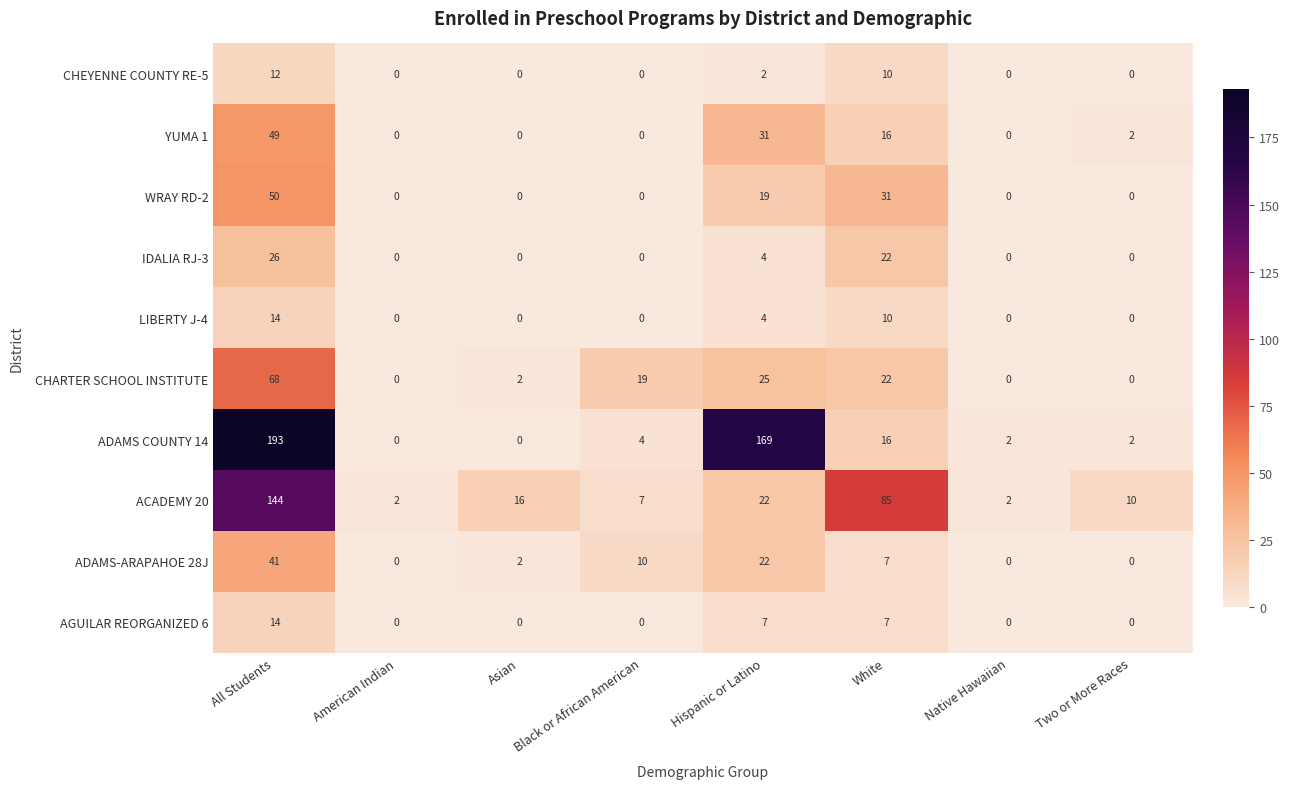

What is the maximum value for ADAMS COUNTY 14?

193